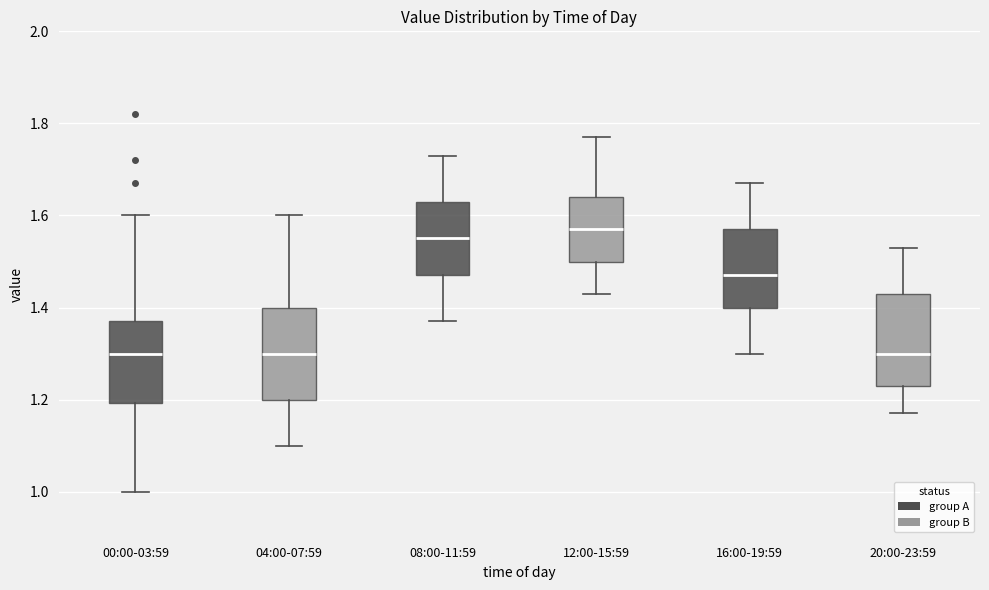

Reading left to right, read every box against the y-axis: the position of its median line, the range the box covers, and the ends of its whiskers. The values are not printed on the chart, so give them approximately, as read against the axis.

00:00-03:59: median 1.30, box 1.20 to 1.38, whiskers 1.00 to 1.60
04:00-07:59: median 1.30, box 1.20 to 1.40, whiskers 1.10 to 1.60
08:00-11:59: median 1.56, box 1.48 to 1.64, whiskers 1.38 to 1.74
12:00-15:59: median 1.58, box 1.50 to 1.64, whiskers 1.44 to 1.78
16:00-19:59: median 1.48, box 1.40 to 1.58, whiskers 1.30 to 1.68
20:00-23:59: median 1.30, box 1.24 to 1.44, whiskers 1.18 to 1.54